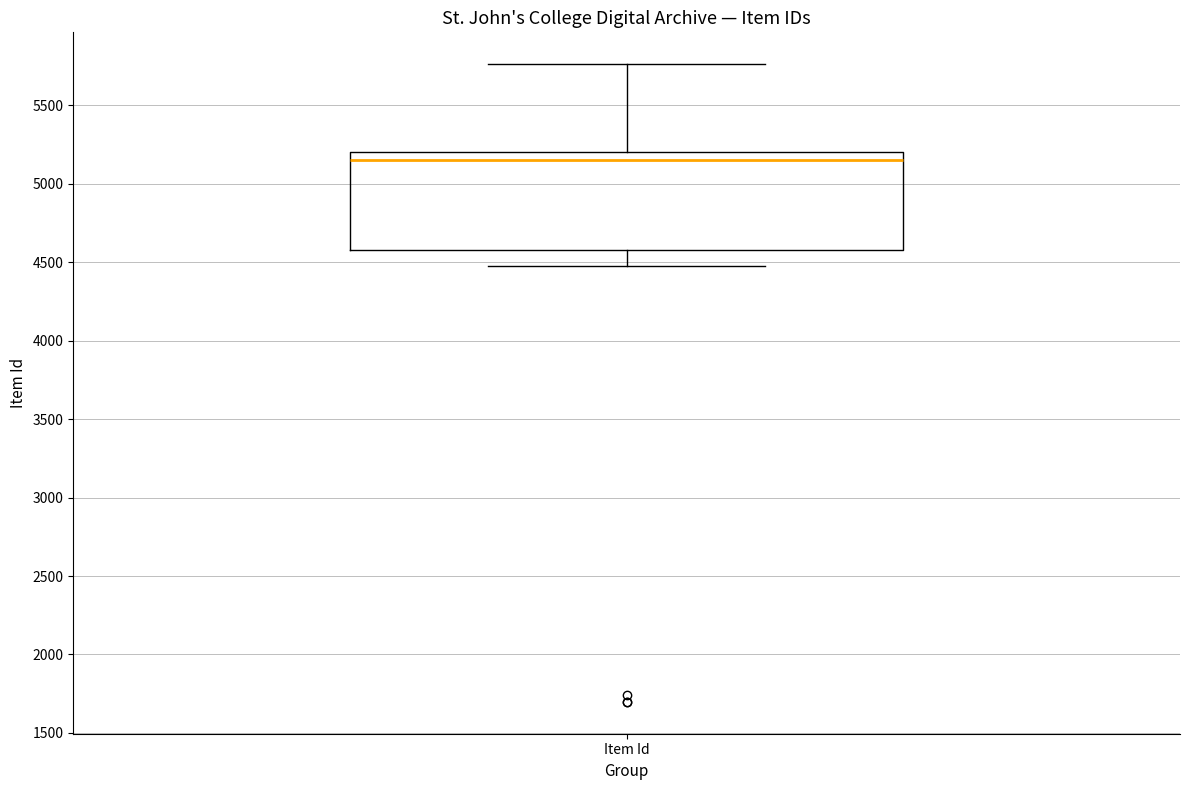

Read this box plot against the y-axis: the position of the median line, the range covered by the box, and the ends of both whiskers. The values are not printed on the chart, so give them approximately, as read against the axis.

median 5150, box 4600 to 5200, whiskers 4450 to 5750